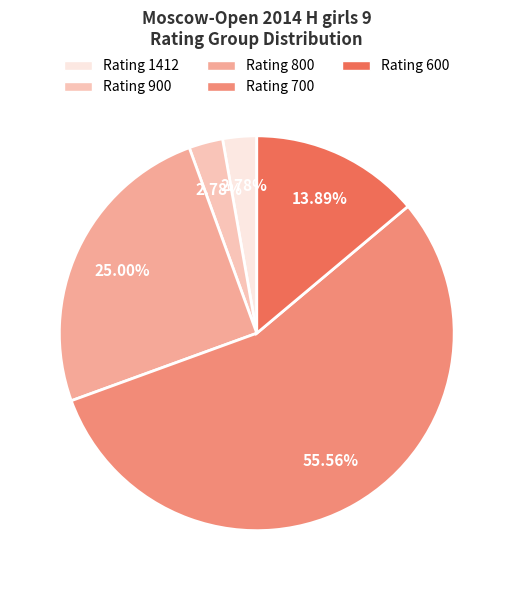

Is the sum of Rating 900 and Rating 1412 greater than half?

No